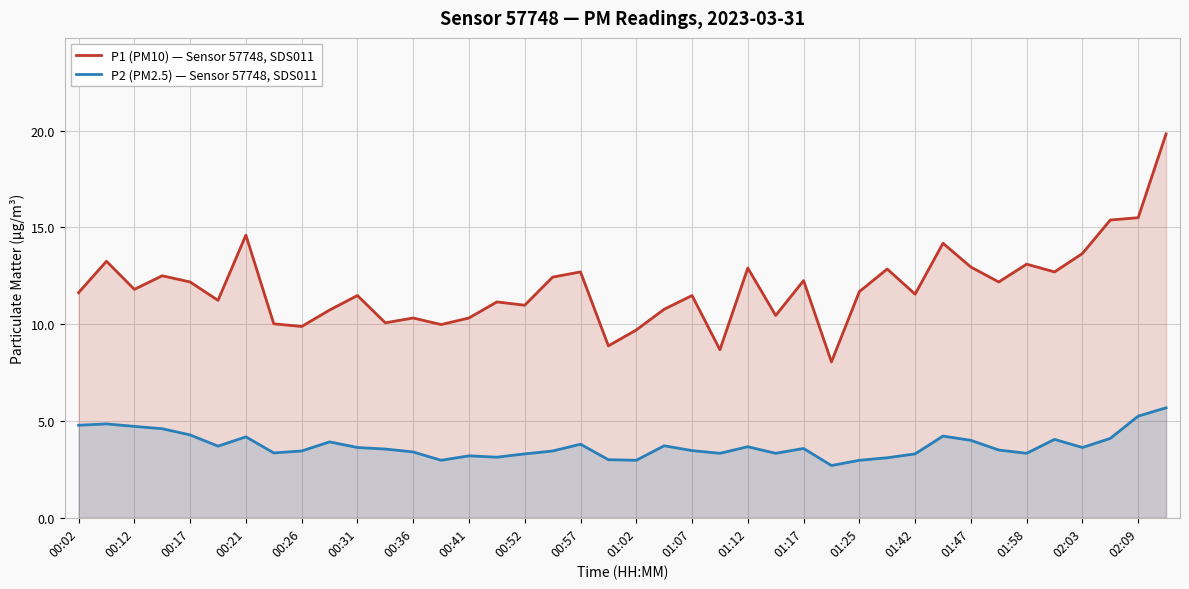

What is the spread (max minus min) of values at 00:57?

8.9